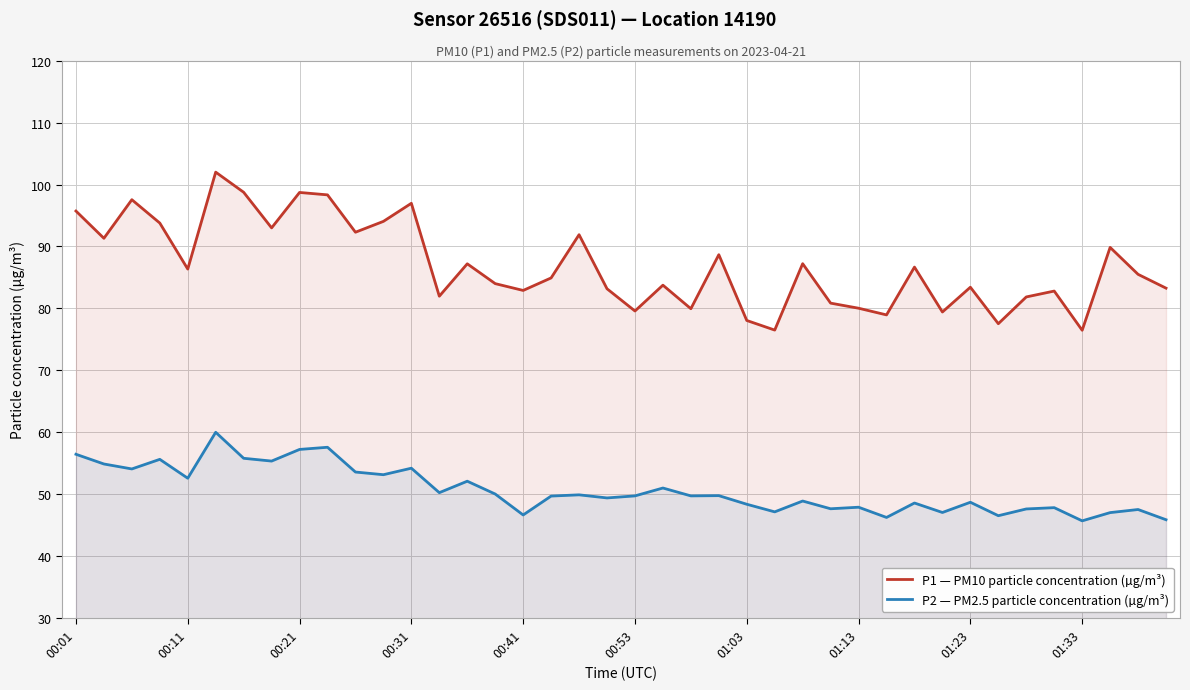

Where is P2 — PM2.5 particle concentration (µg/m³) nearest to the value 52?

14